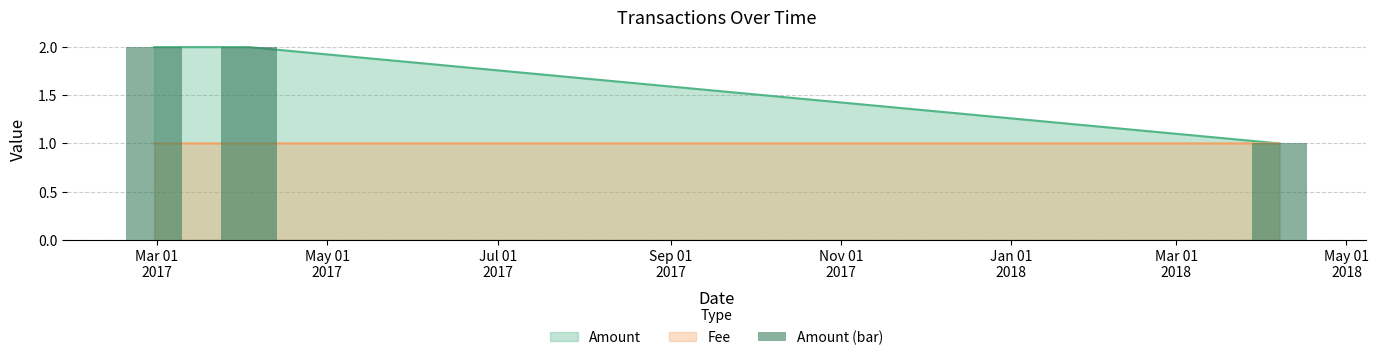

Reading left to right, transcribe all the data shown in this chart.

2	2	1